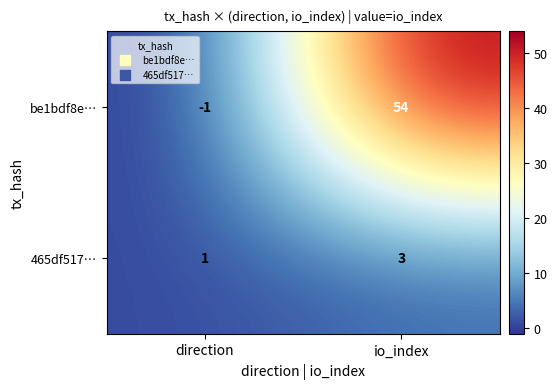

Which category has the lowest value across all series?

direction